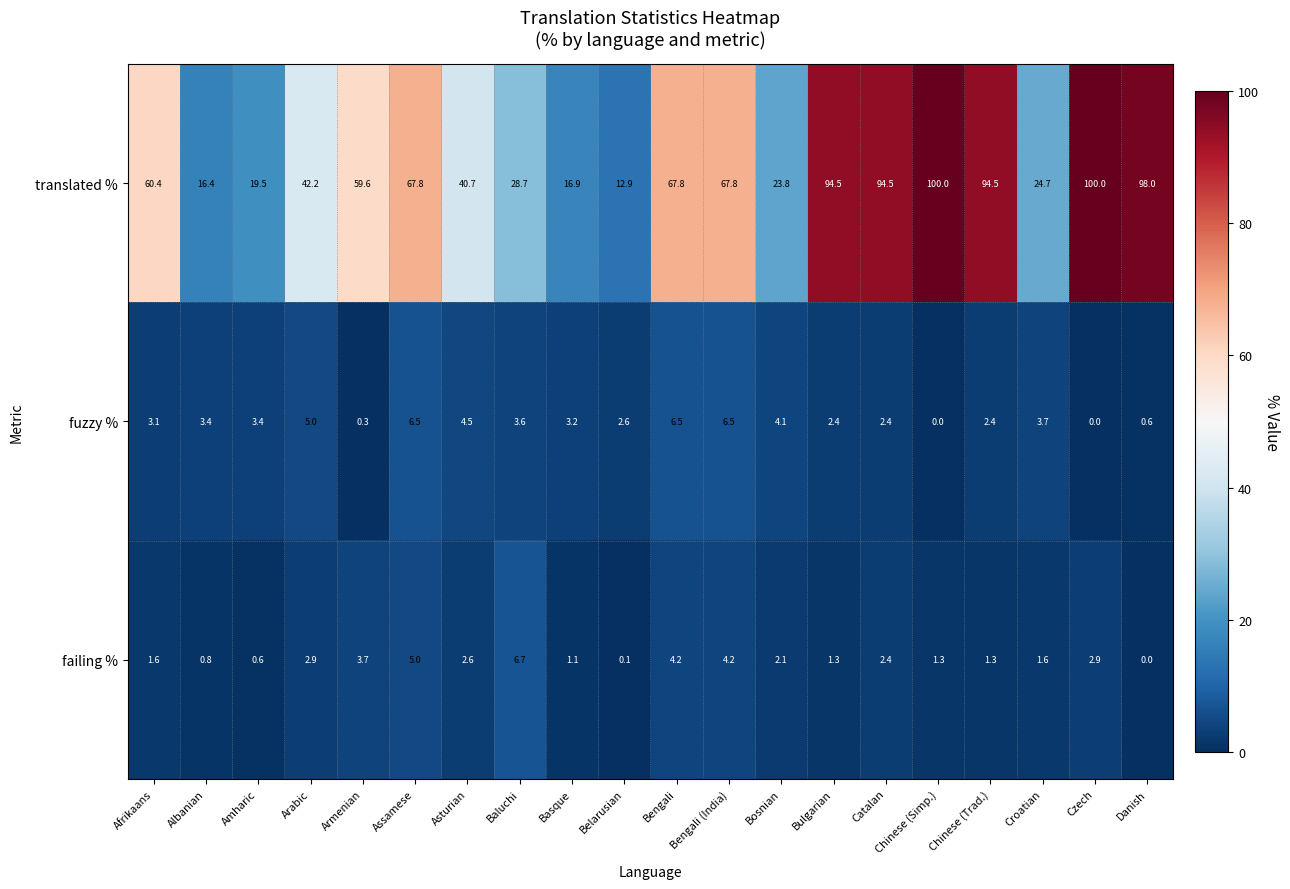

What is the difference between the failing % values at Chinese (Simp.) and Arabic?

1.6